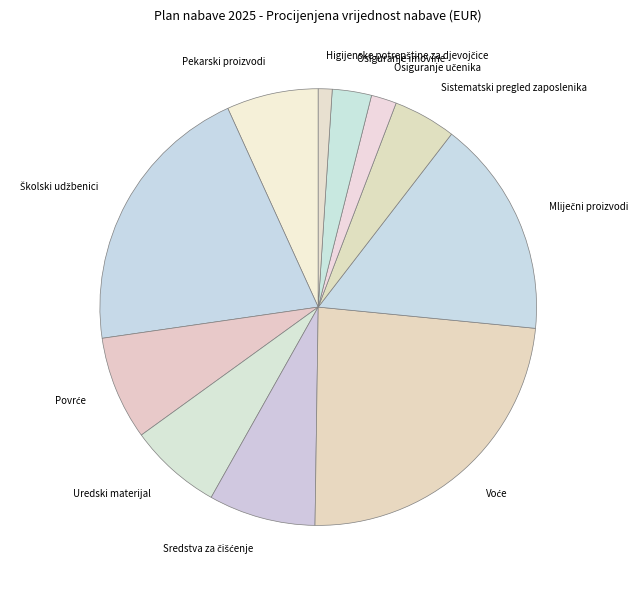

How many slices are in this pie chart?

11